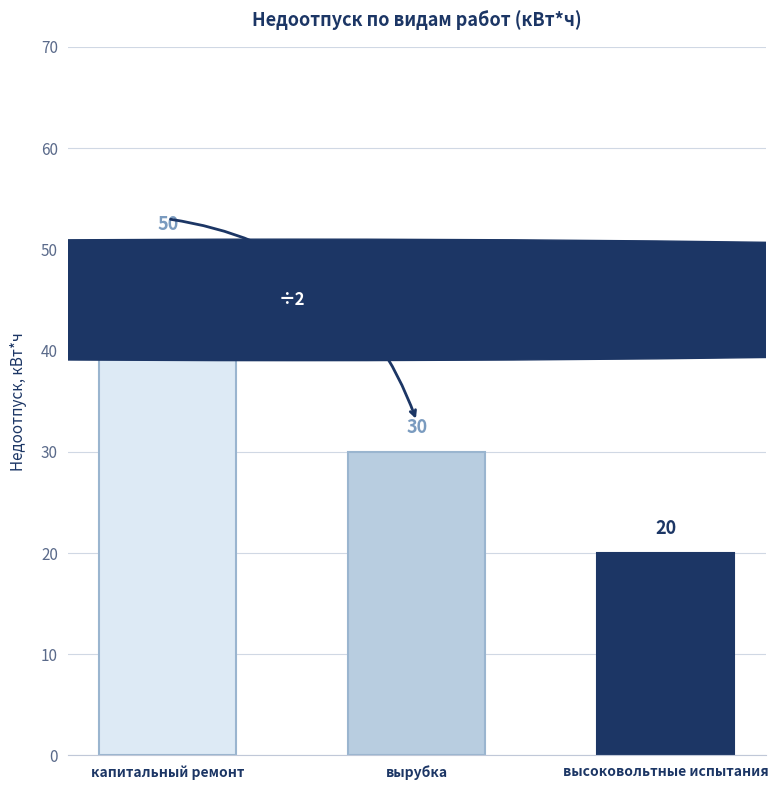

List the labels in order of value, largest first.

капитальный ремонт, вырубка, высоковольтные испытания